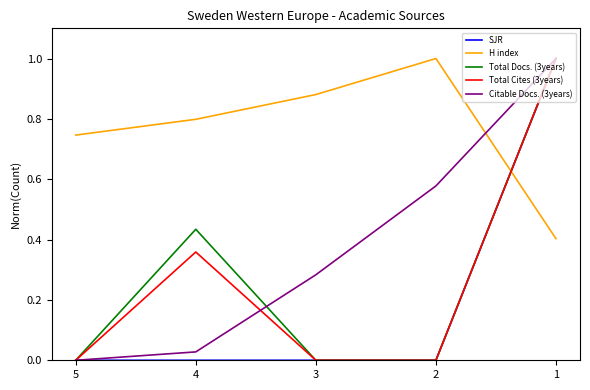

What is the maximum value for Total Docs. (3years)?

1.0